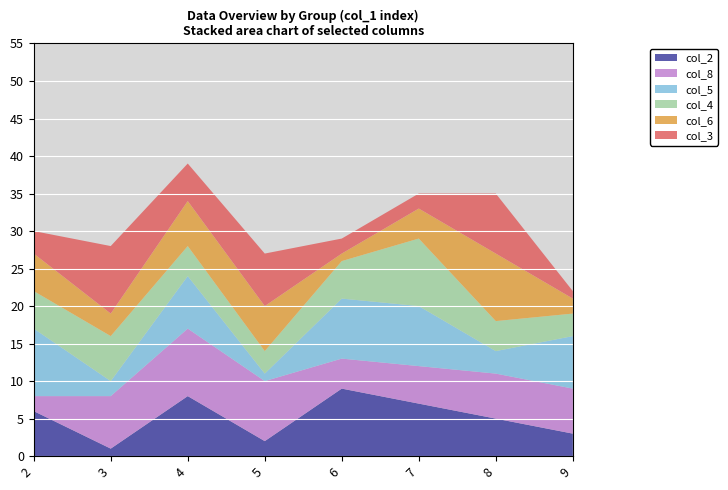

Reading left to right, extract all data points from this chart.

col_2: 6	1	8	2	9	7	5	3
col_8: 2	7	9	8	4	5	6	6
col_5: 9	2	7	1	8	8	3	7
col_4: 5	6	4	3	5	9	4	3
col_6: 5	3	6	6	1	4	9	2
col_3: 3	9	5	7	2	2	8	1